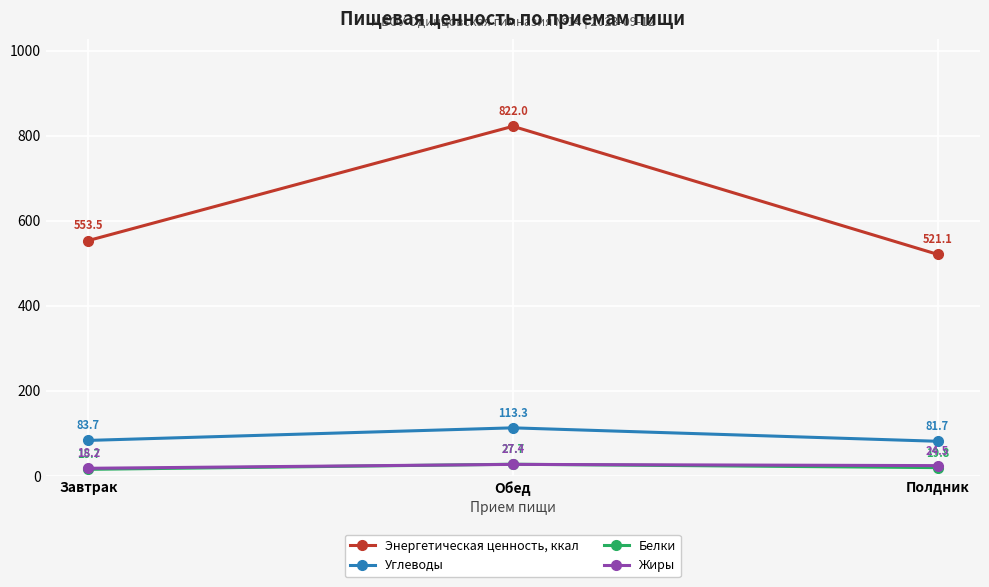

Which series has the widest spread of values?

Энергетическая ценность, ккал